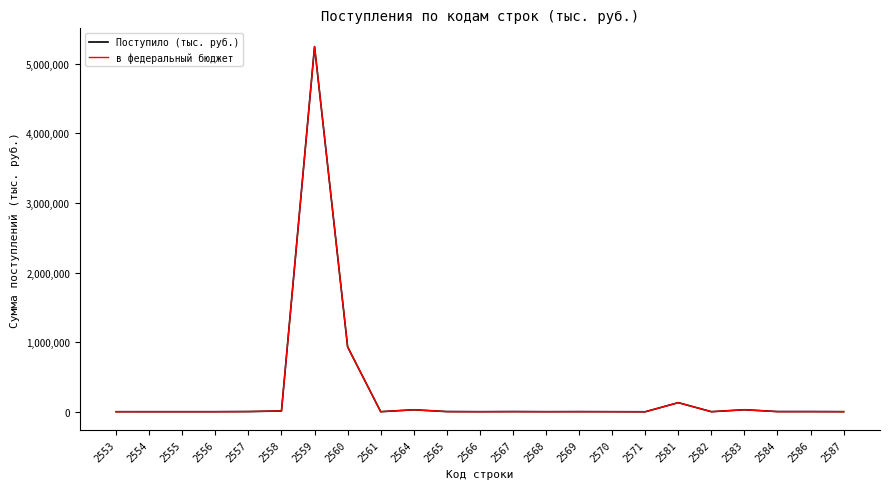

At which category is the sum across all series the highest?

2559